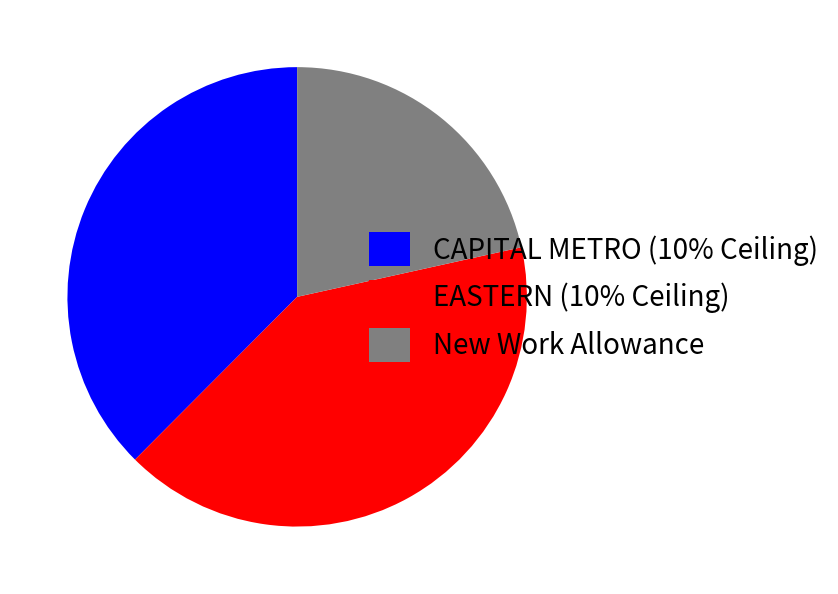

What is the ratio of the value at New Work Allowance to the value at EASTERN (10% Ceiling)?

0.5